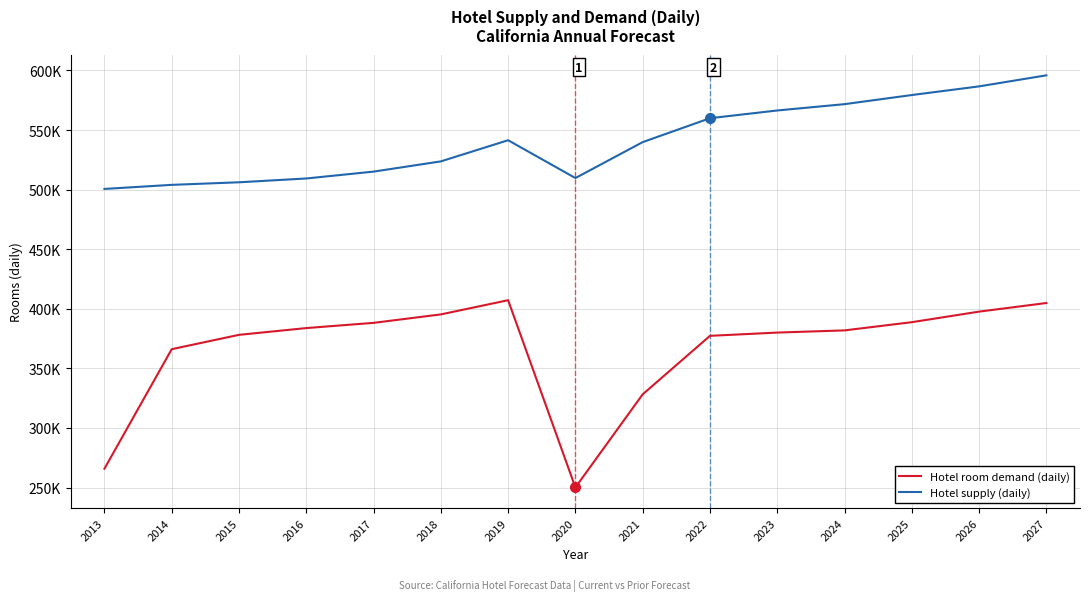

True or false: Hotel room demand (daily) has a value of 388203.0 at 2017.

True